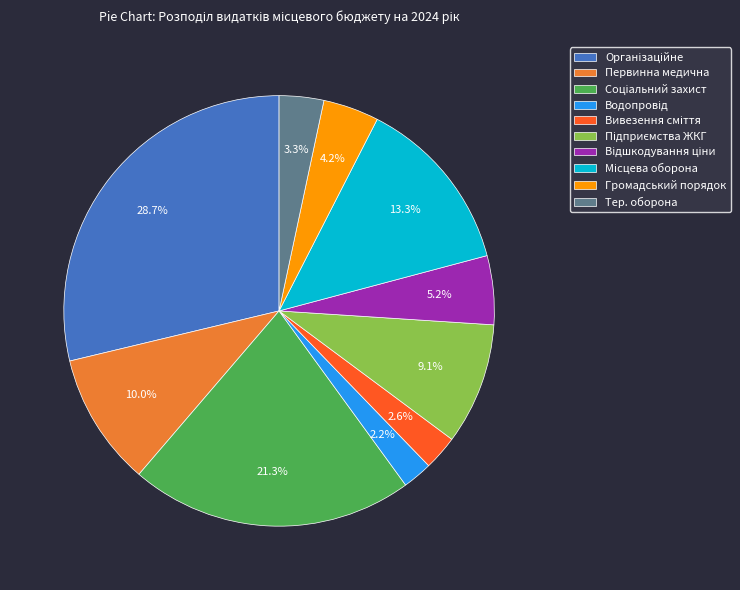

Is there any slice that represents more than half of the pie?

No